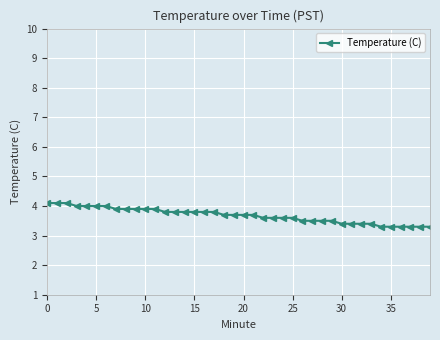

What is the average value?

3.7